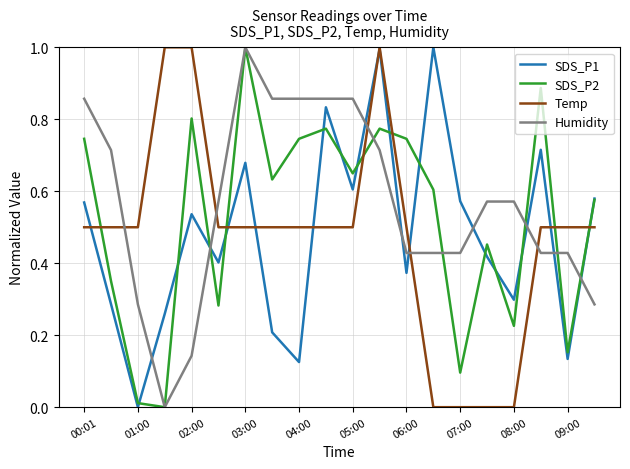

What is the difference between the second highest and minimum values in the Temp series?

1.0